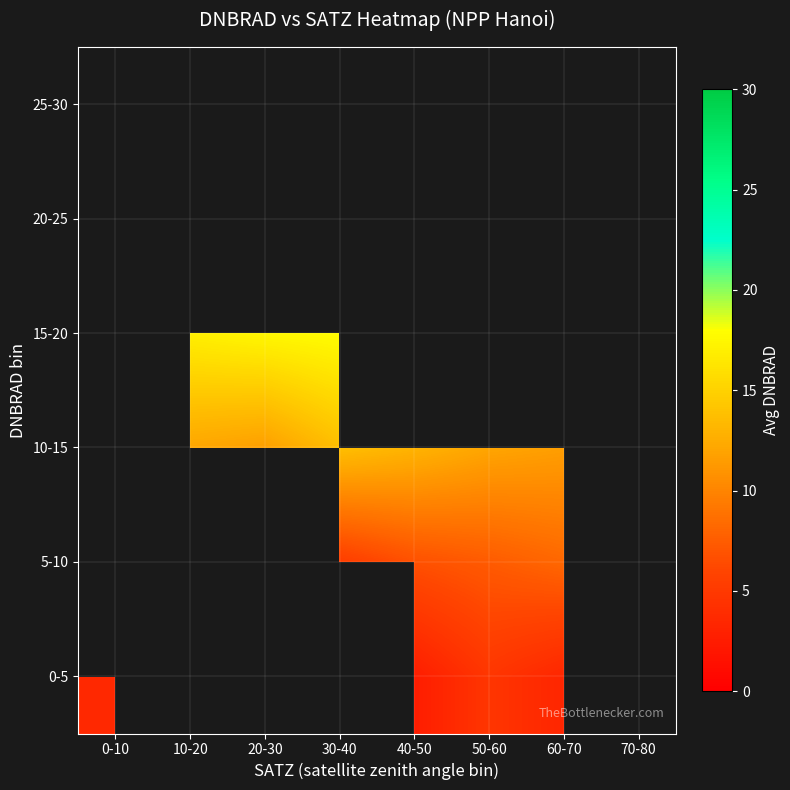

How many positive values does the 5-10 series have?

4